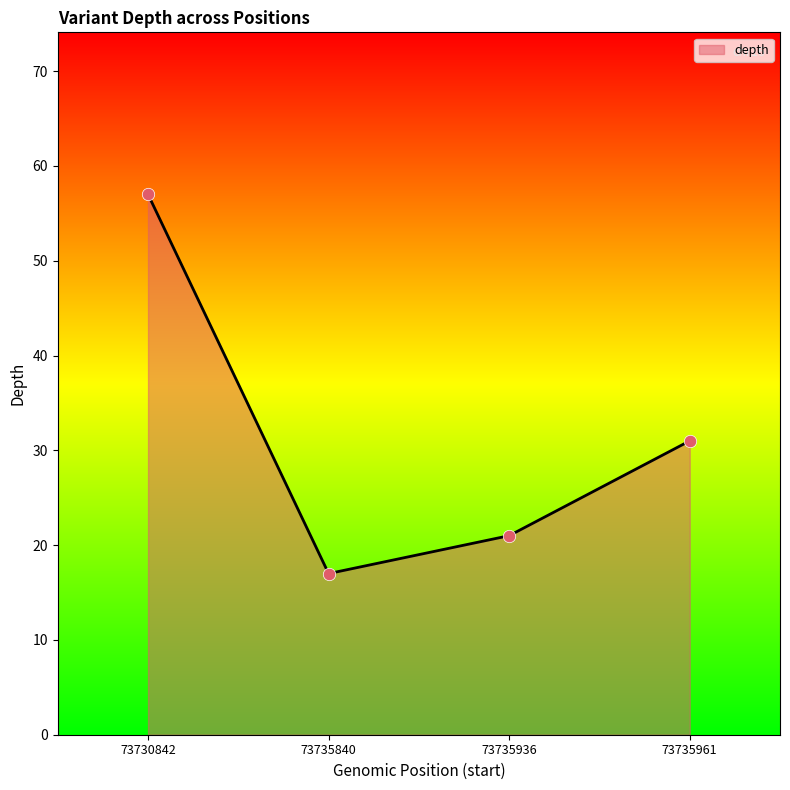

Between 73735936 and 73730842, which is larger?

73730842